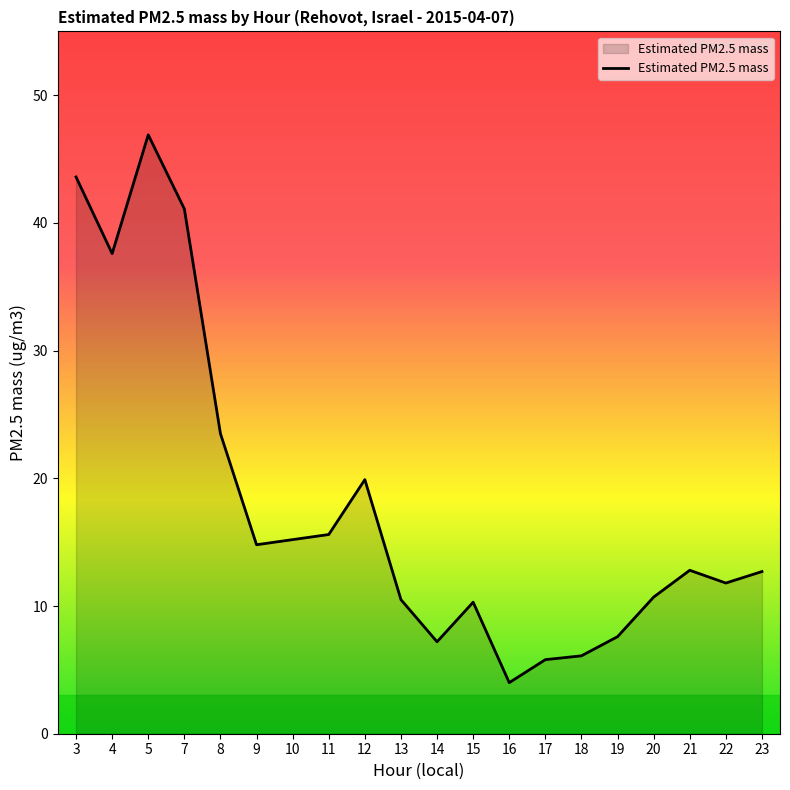

Read the value at 16.

4.0